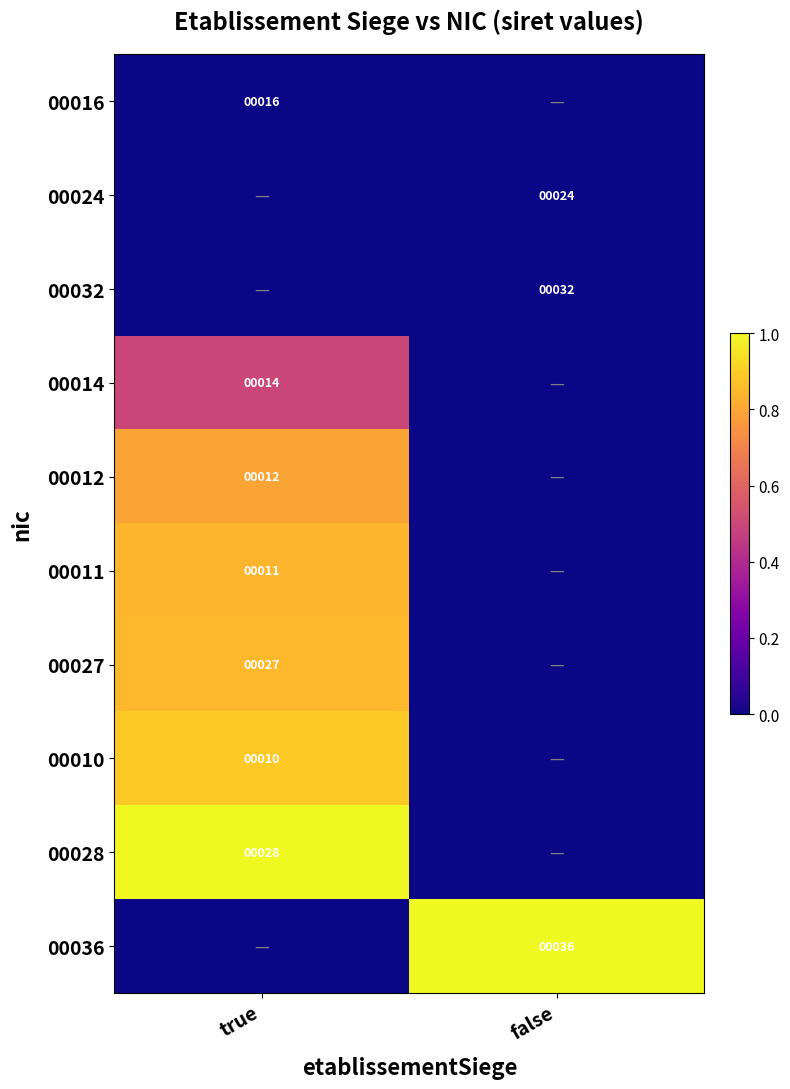

The 00036 series shows 36 at false. True or false?

True